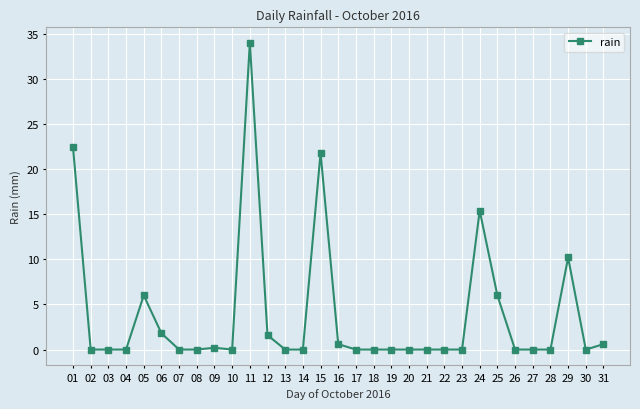

True or false: the data has more than 0 interior local peaks.

True